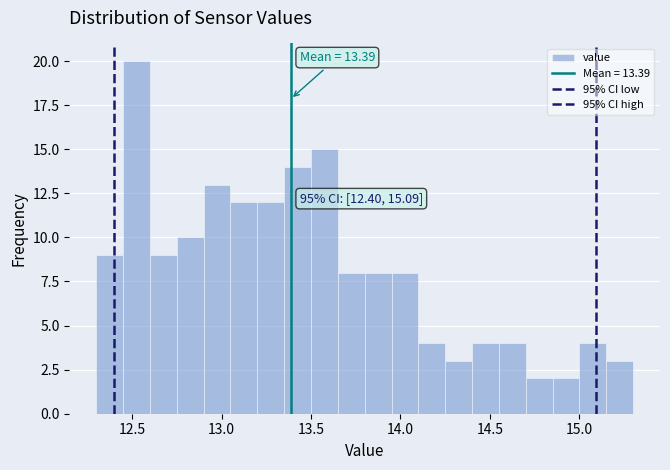

Read against the x-axis, roughly where is the centre of the tallest bar?

12.55